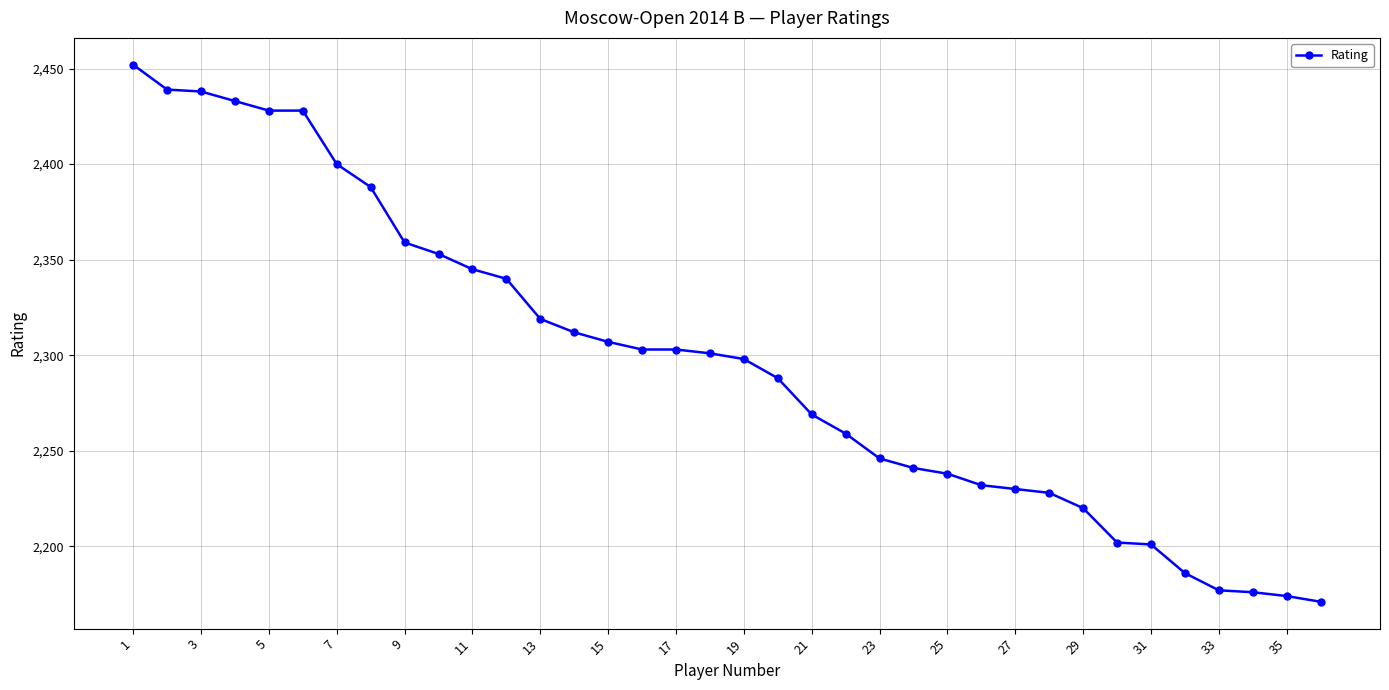

What is the value of the 21st point from the left?

2269